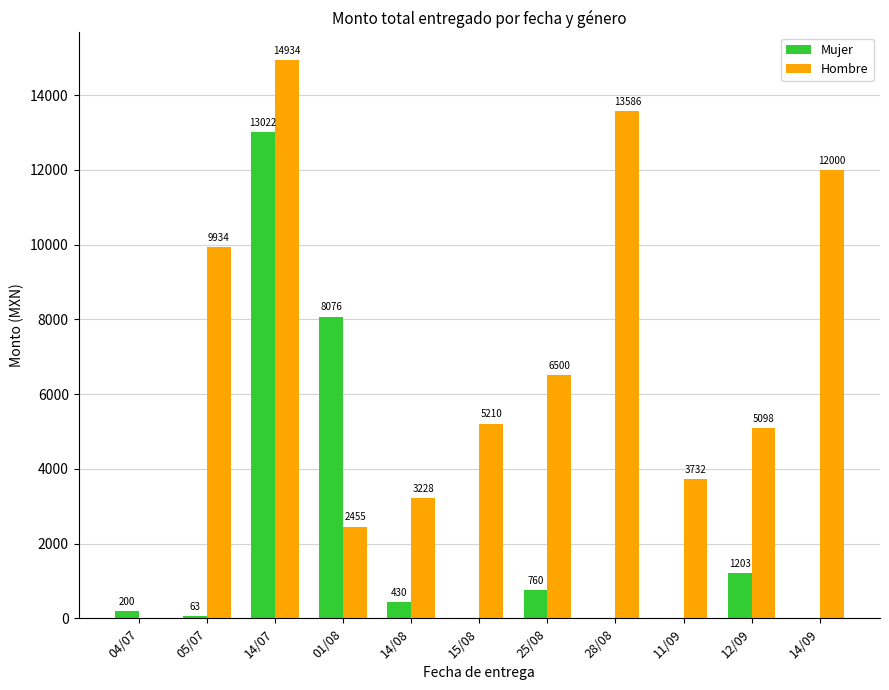

Does the chart contain stacked bars?

No